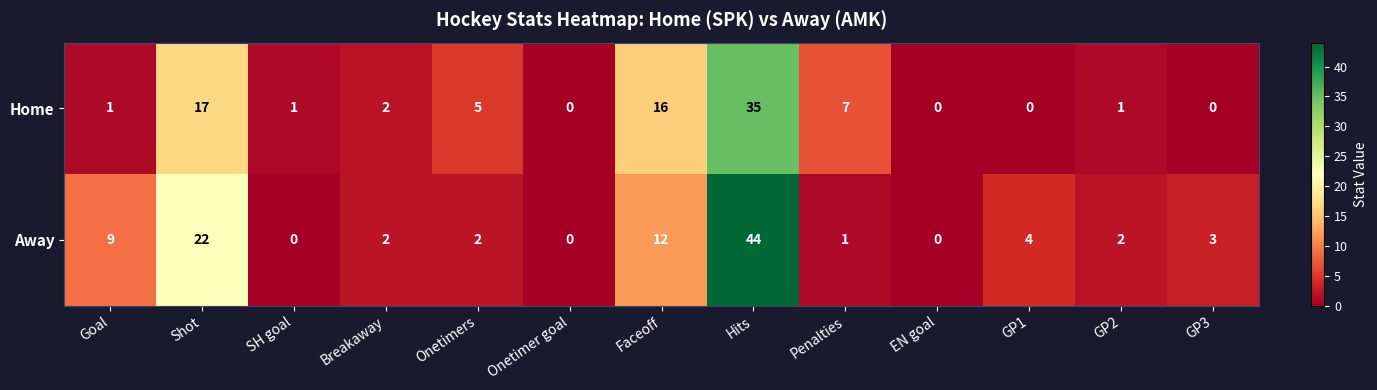

What is the difference between the maximum and second lowest values in the Away series?

44